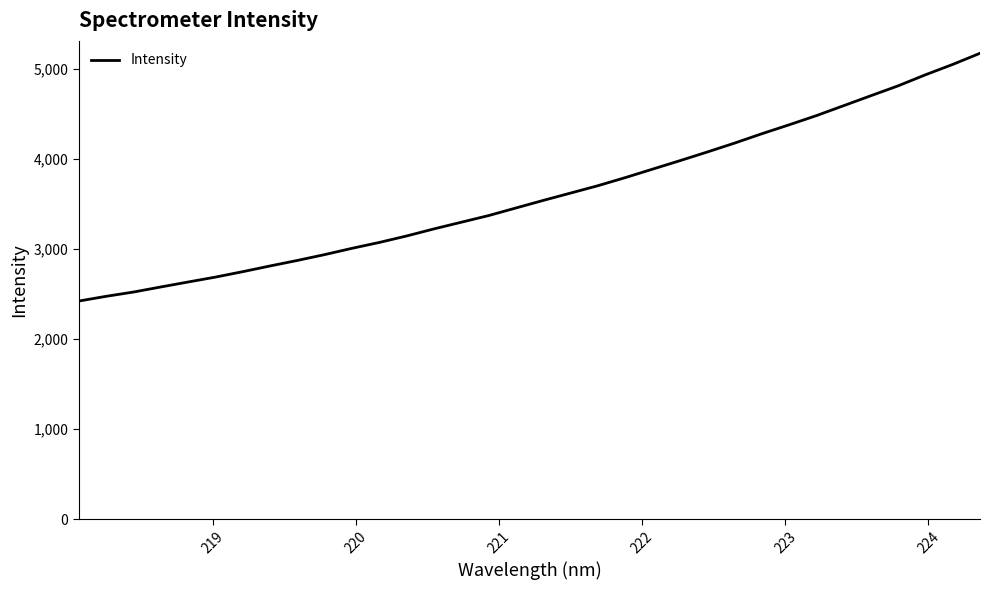

What is the greatest value displayed?

5172.4